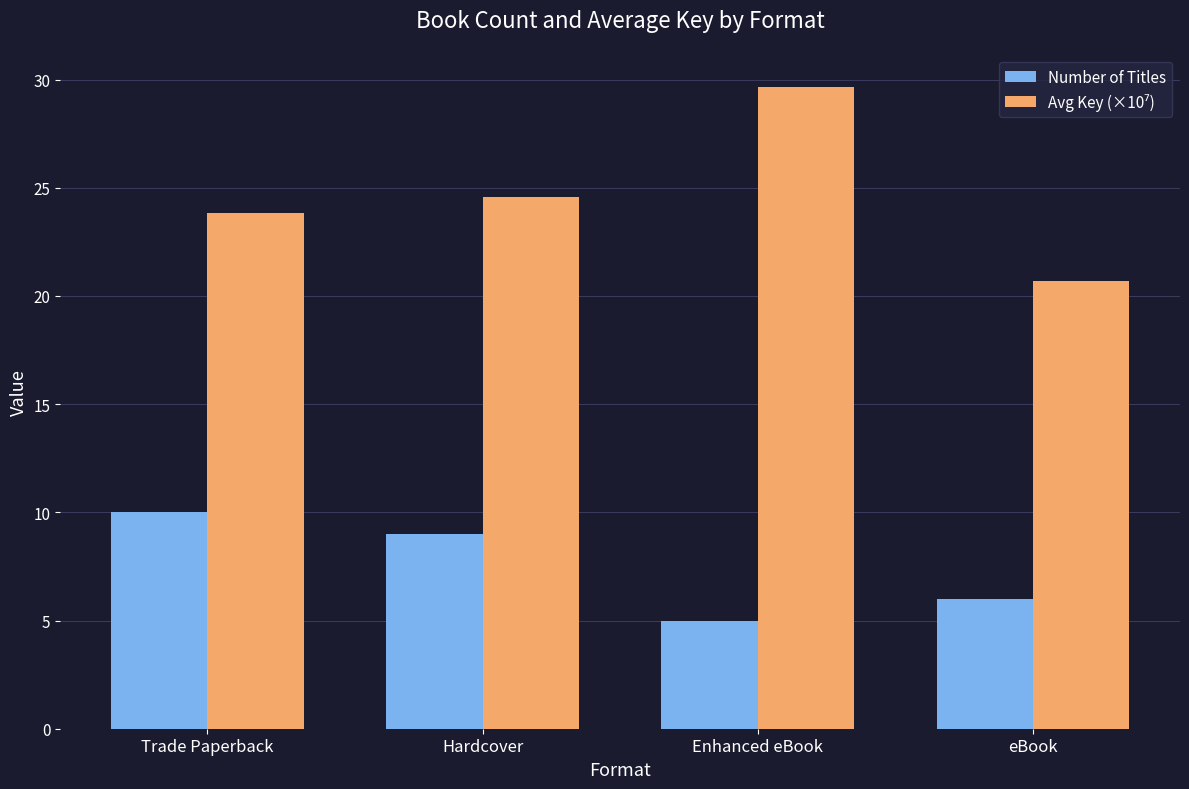

What is the total value across all series at Trade Paperback?

33.8